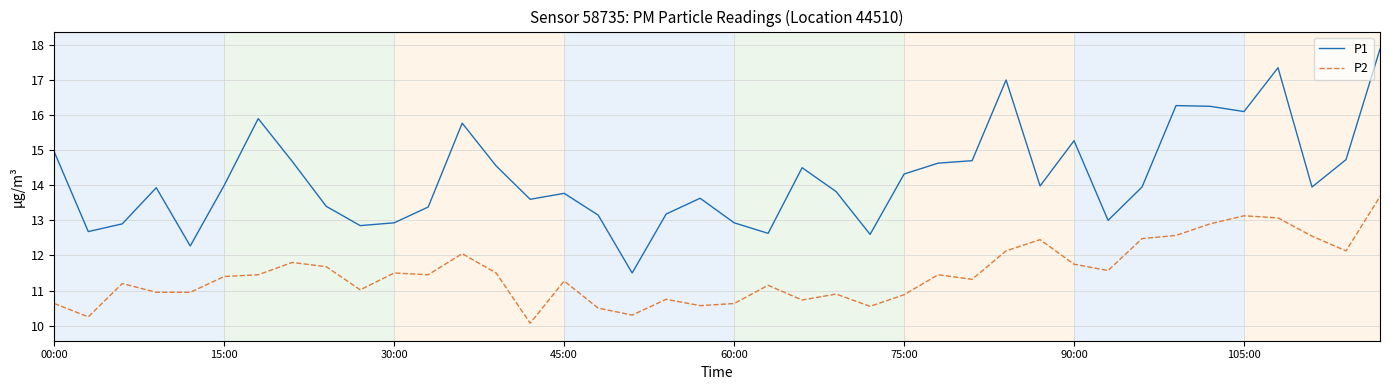

What is the difference between the maximum and minimum values in the P2 series?

3.6